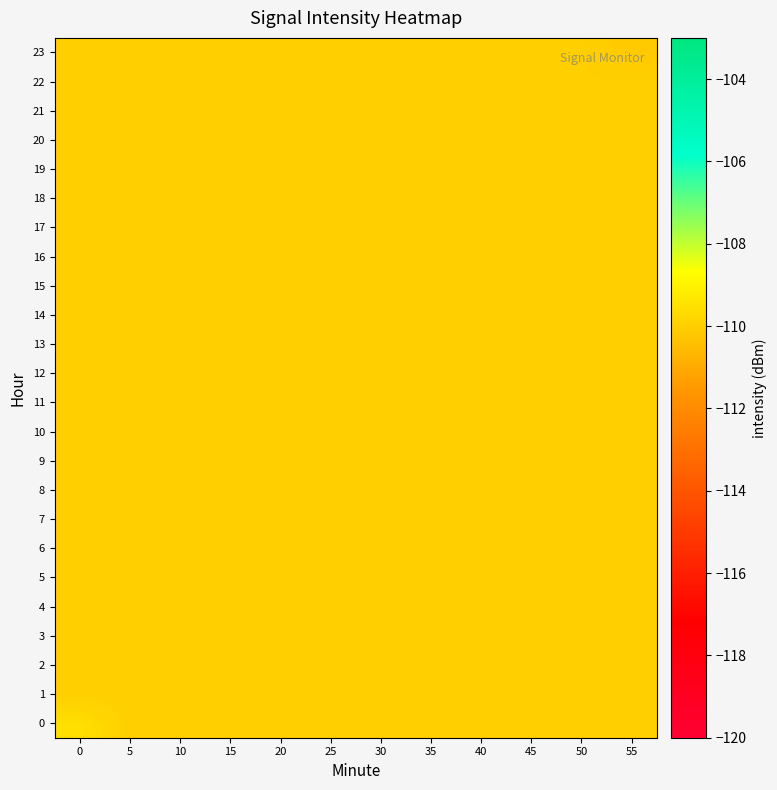

Count the number of categories in the chart.

12